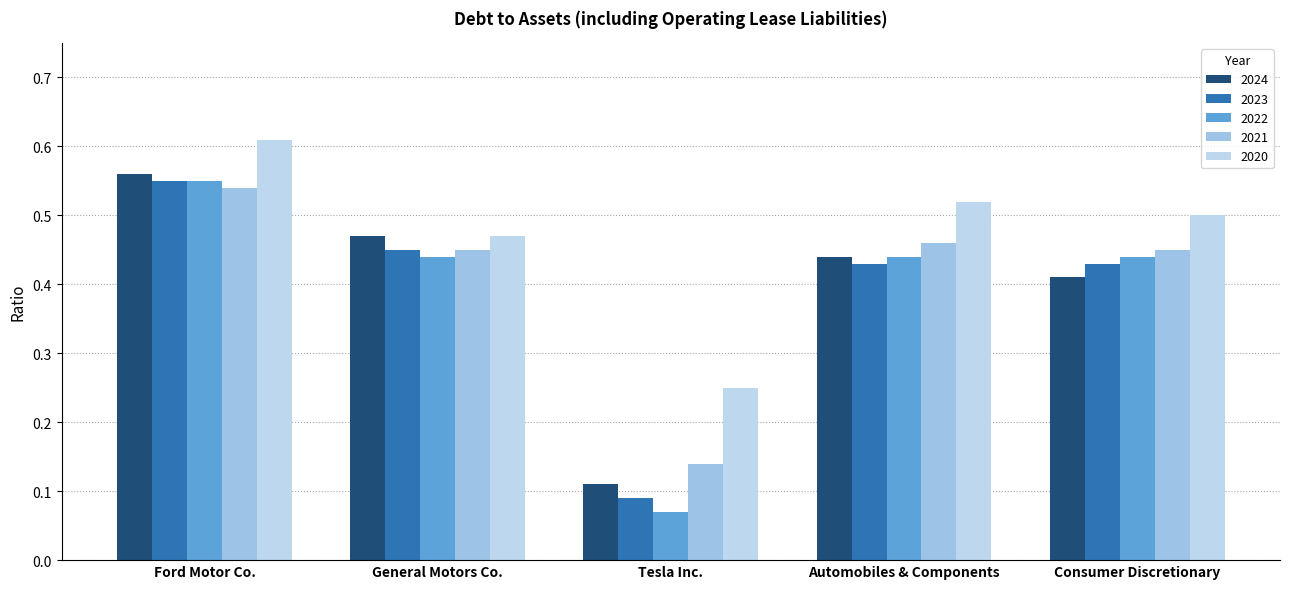

Is it true that 2020 equals 0.8 at Ford Motor Co.?

False